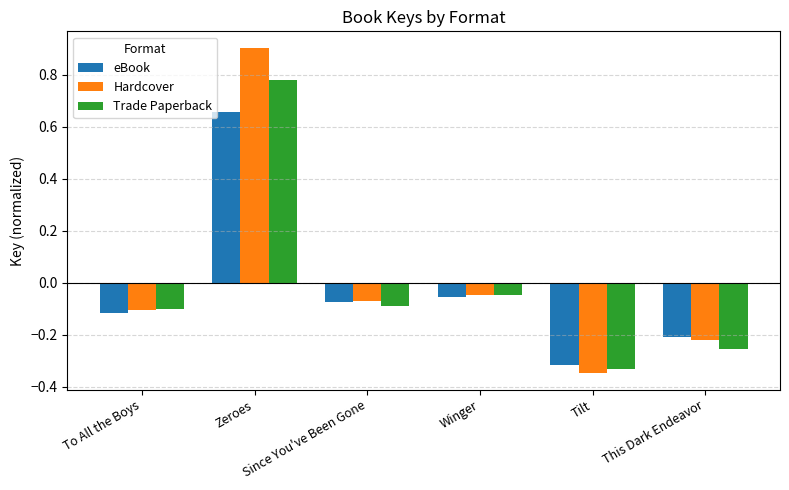

How many series are shown in this chart?

3